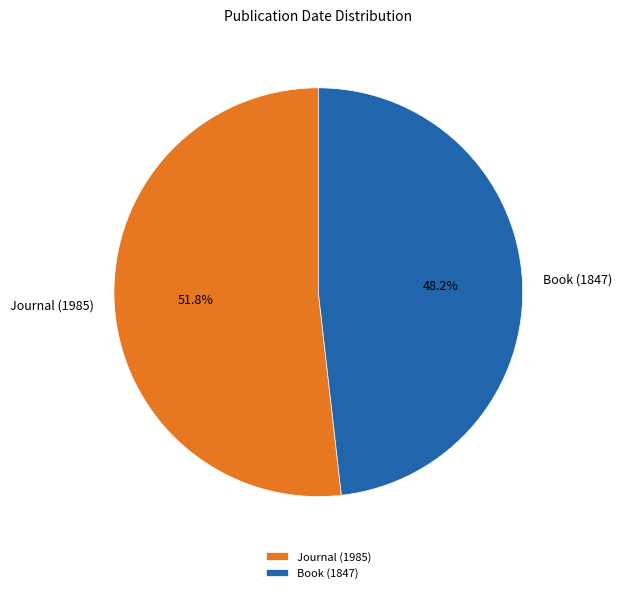

What is the majority slice?

Journal (1985)